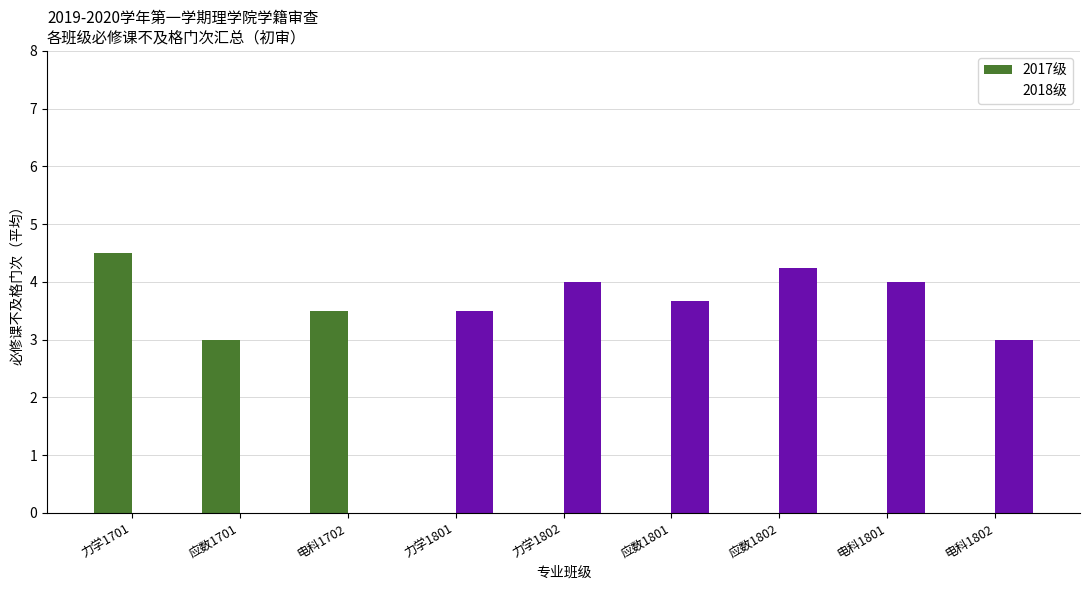

The value of 2017级 at 力学1801 is 0.0. True or false?

True